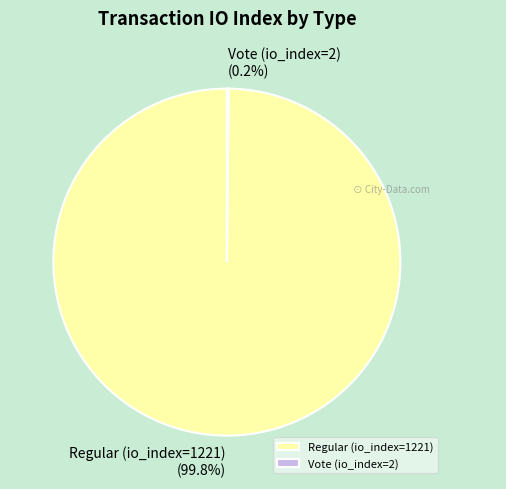

Is there a majority slice in this chart?

Yes